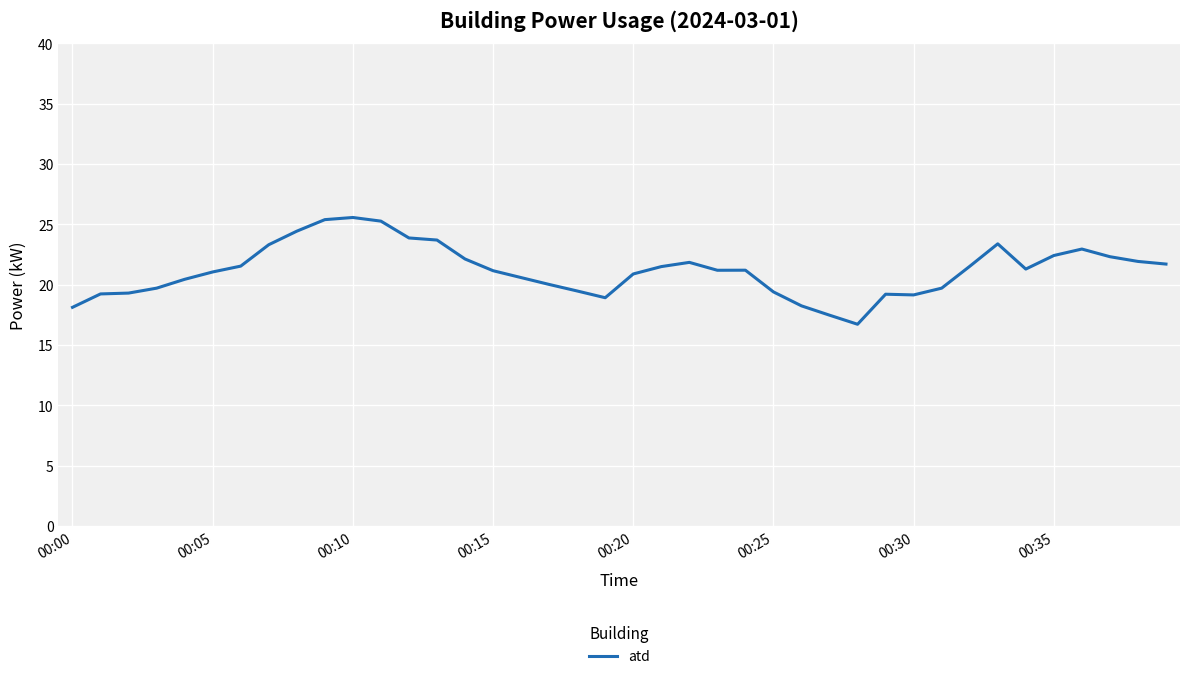

What is the difference between the maximum and minimum values?

8.8